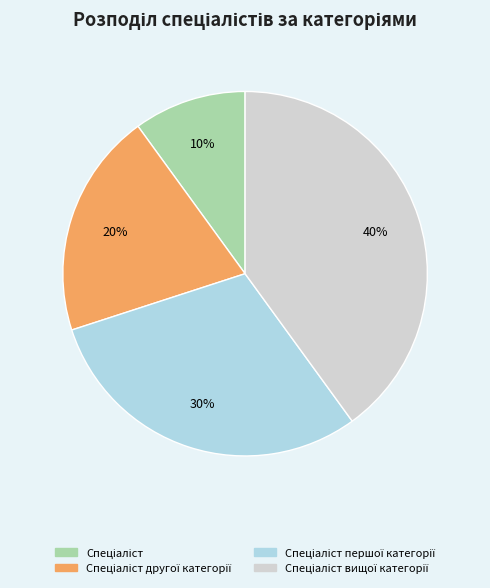

To the nearest percent, what is the average slice percentage?

25%